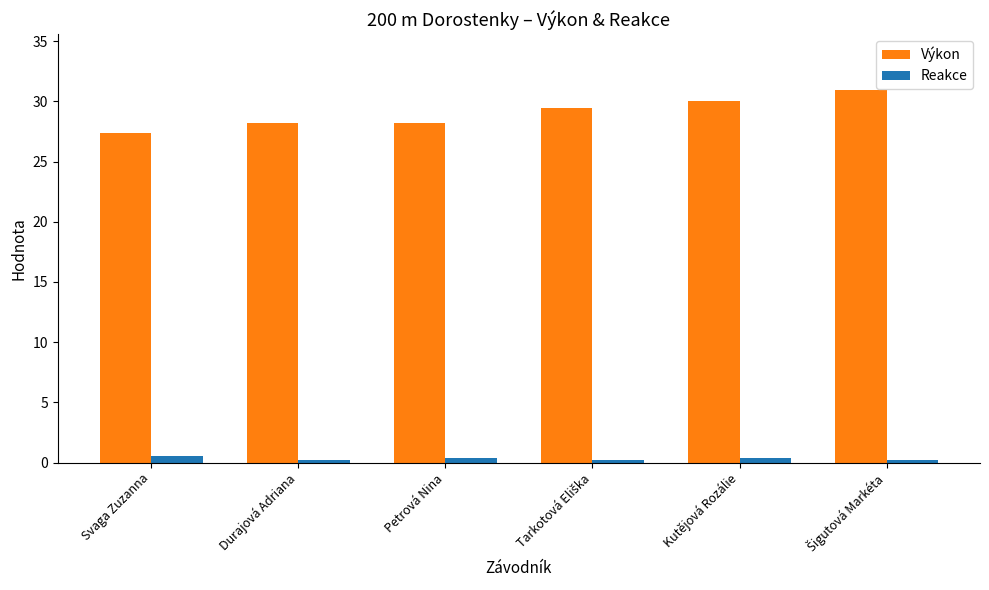

What is the minimum value for Výkon?

27.4